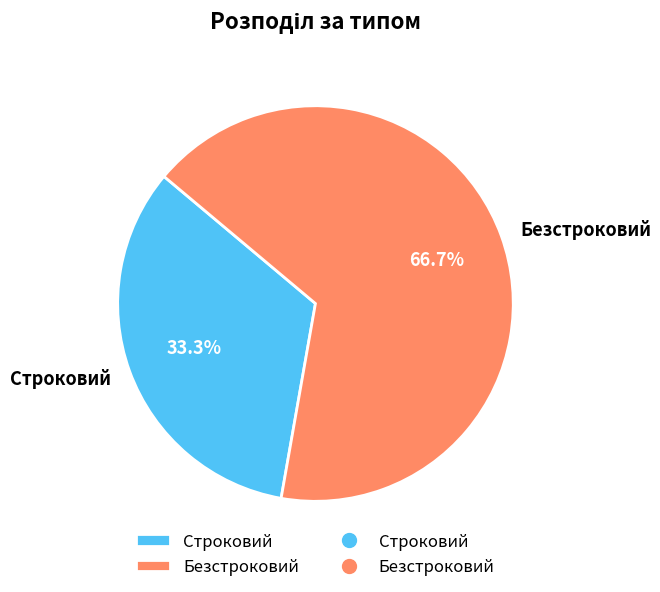

Which has a higher value, Безстроковий or Строковий?

Безстроковий